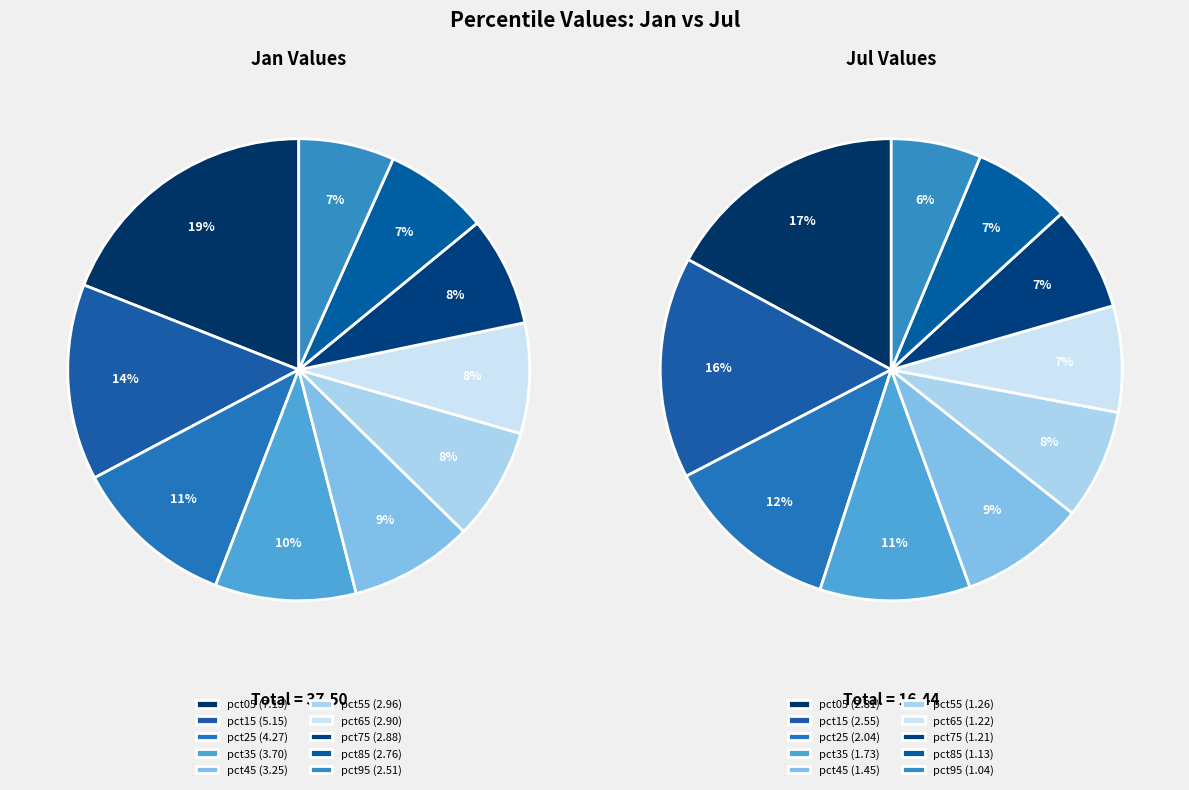

To the nearest percent, what is the average slice percentage?

10%